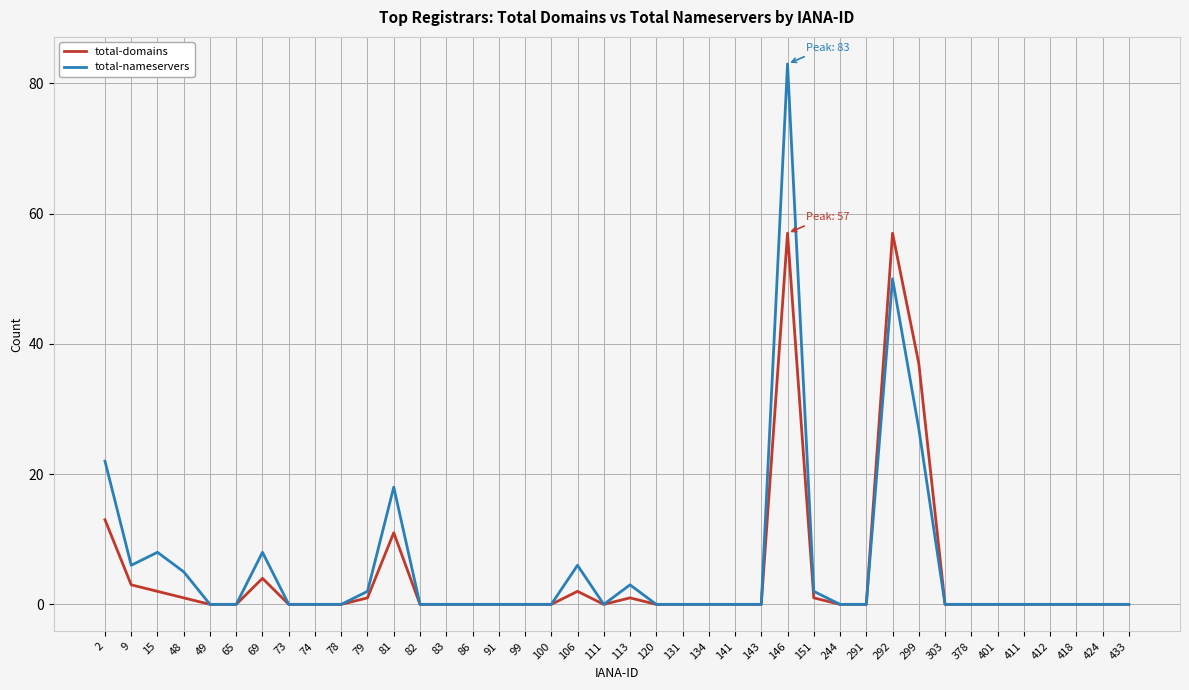

List the series in order of their peak value, highest first.

total-nameservers, total-domains